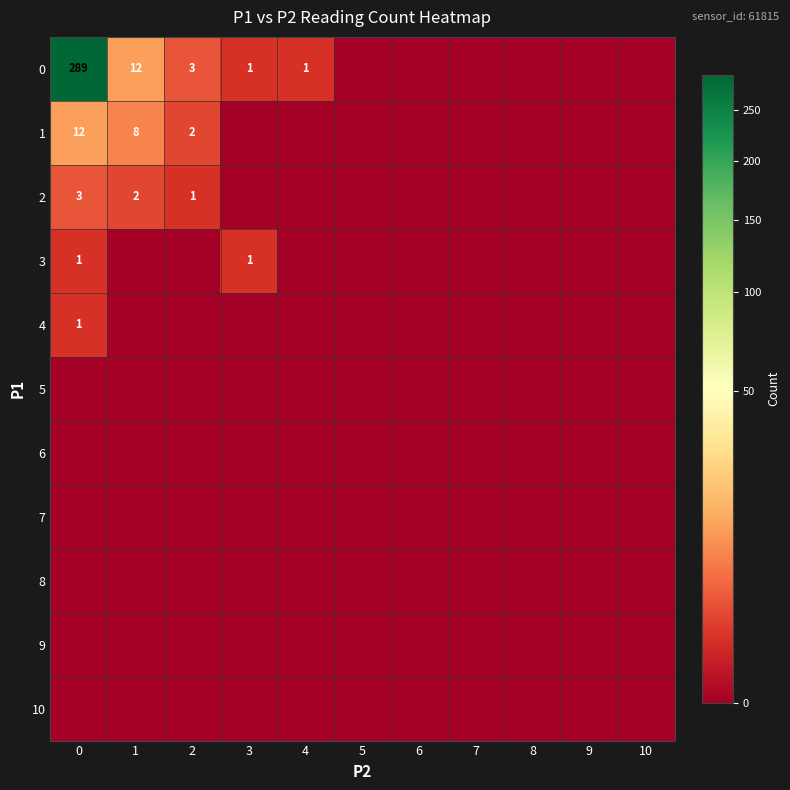

True or false: 2 has a value of 1 at 0.

False